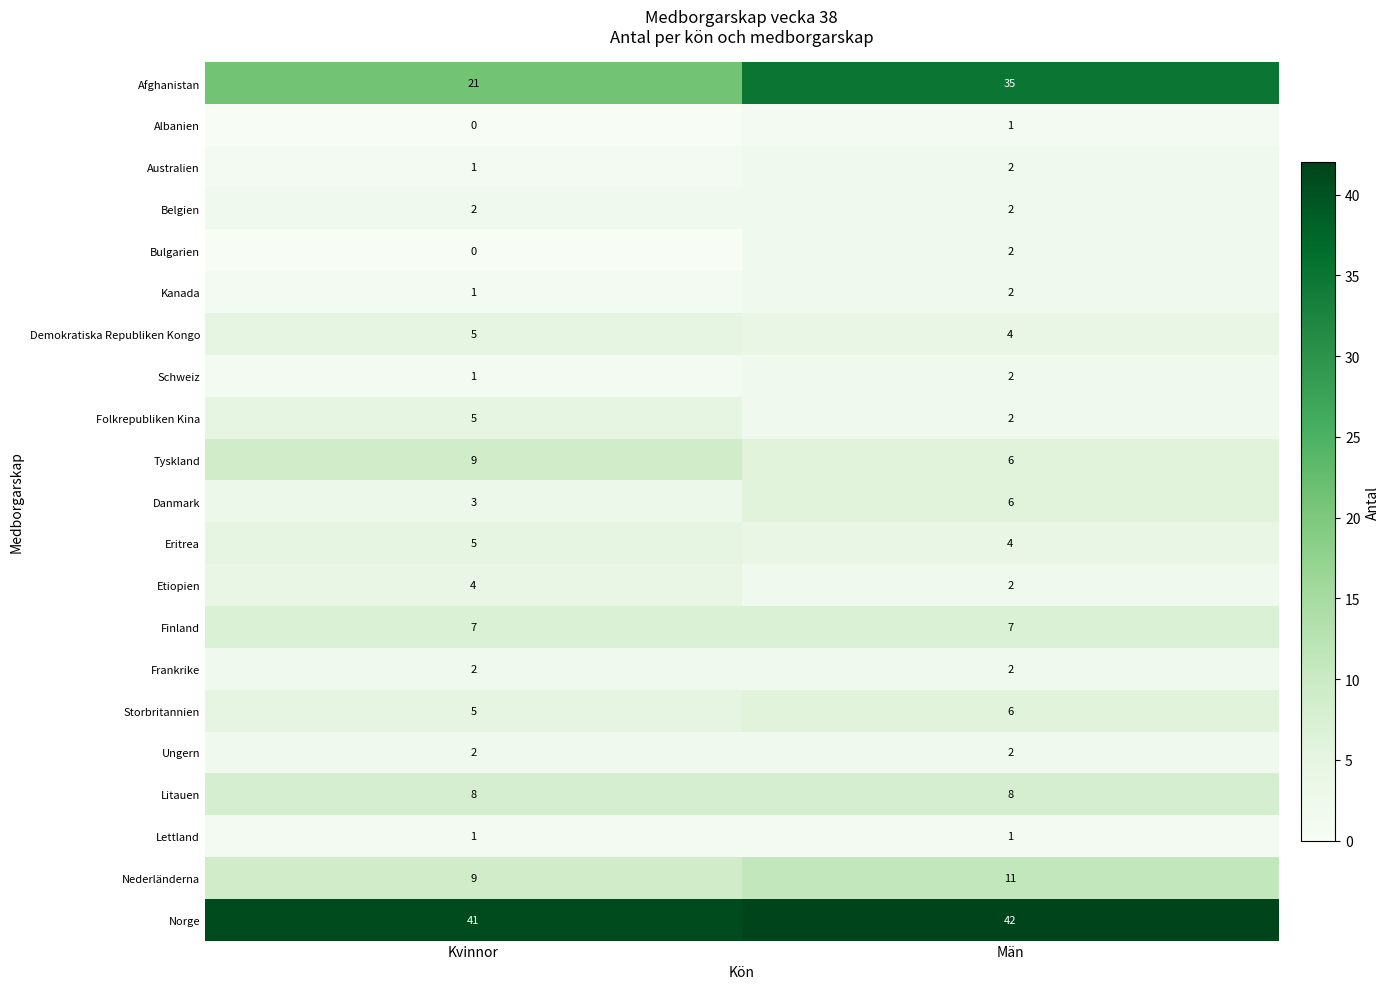

What is the highest value of the Demokratiska Republiken Kongo series?

5